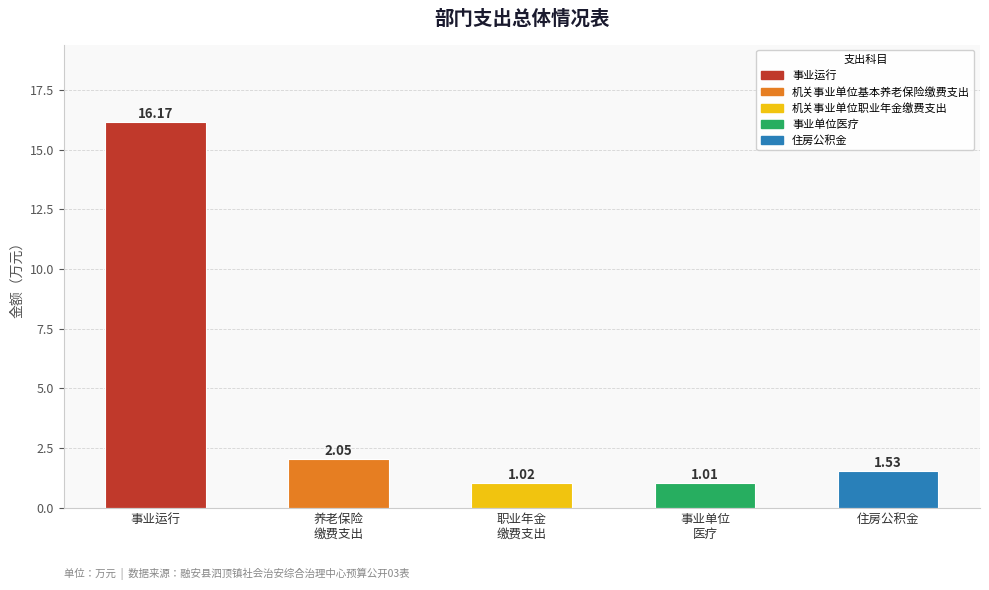

Rank the categories by value from highest to lowest.

事业运行, 养老保险
缴费支出, 住房公积金, 职业年金
缴费支出, 事业单位
医疗